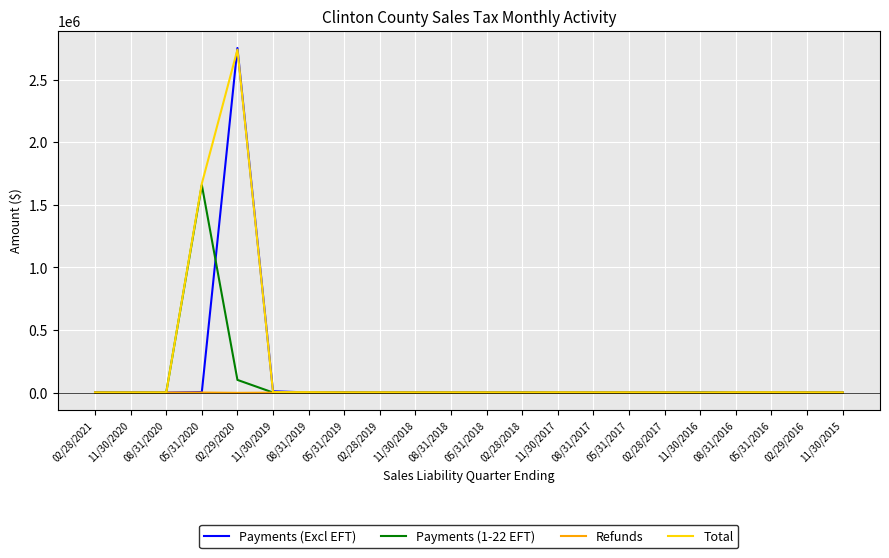

What position from the left is 08/31/2018?

11